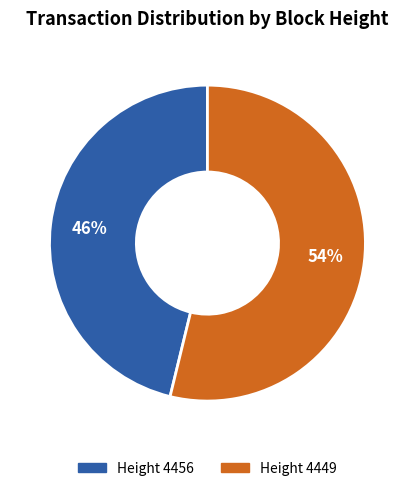

What is the ratio of the value at Height 4449 to the value at Height 4456?

1.2